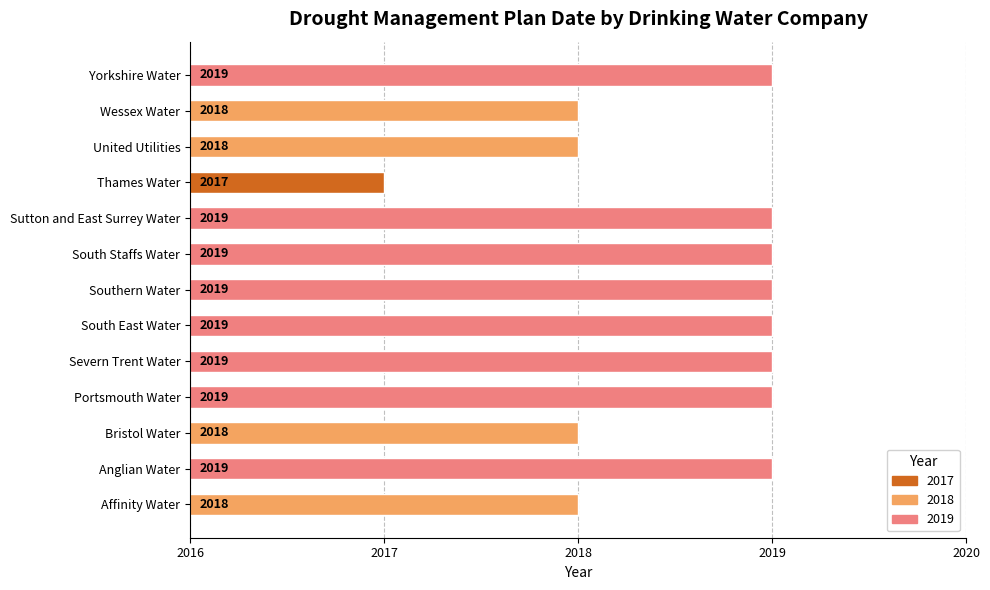

Reading bottom to top, list all the values displayed in this chart.

2018	2019	2018	2019	2019	2019	2019	2019	2019	2017	2018	2018	2019